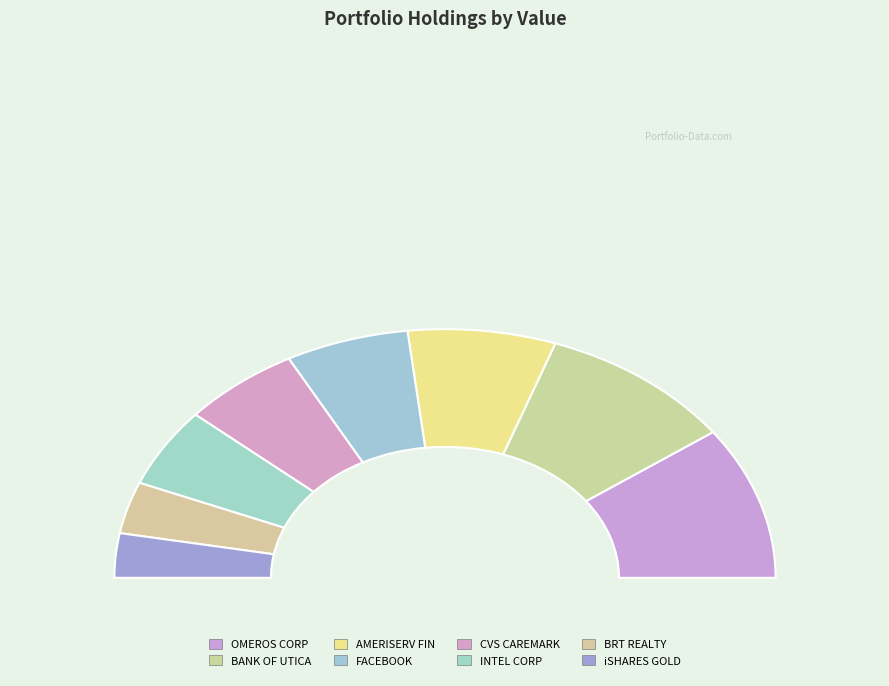

How many slices are in this pie chart?

8